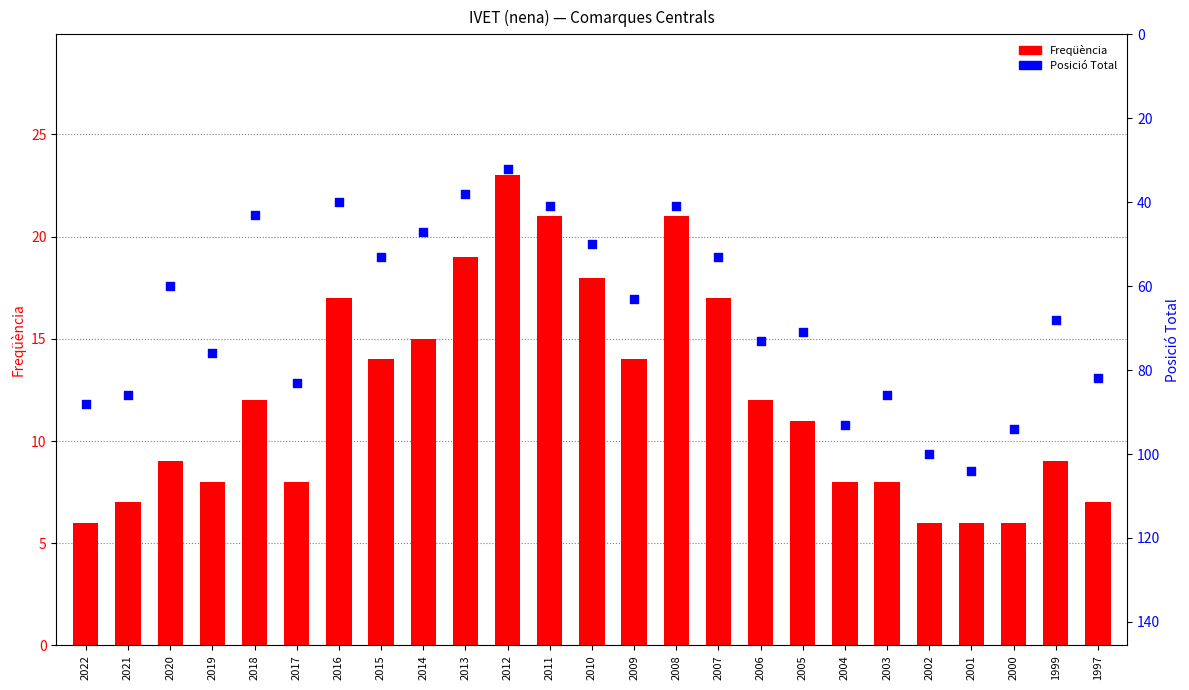

Which series has the widest spread of Y values?

Posició Total